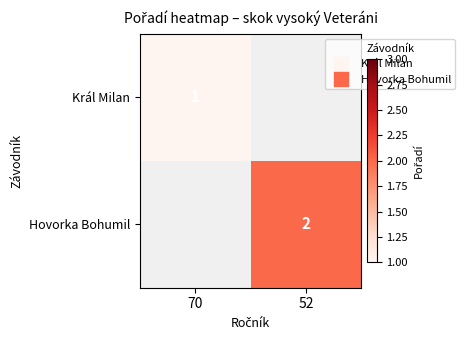

What is the minimum value for Král Milan?

1.0